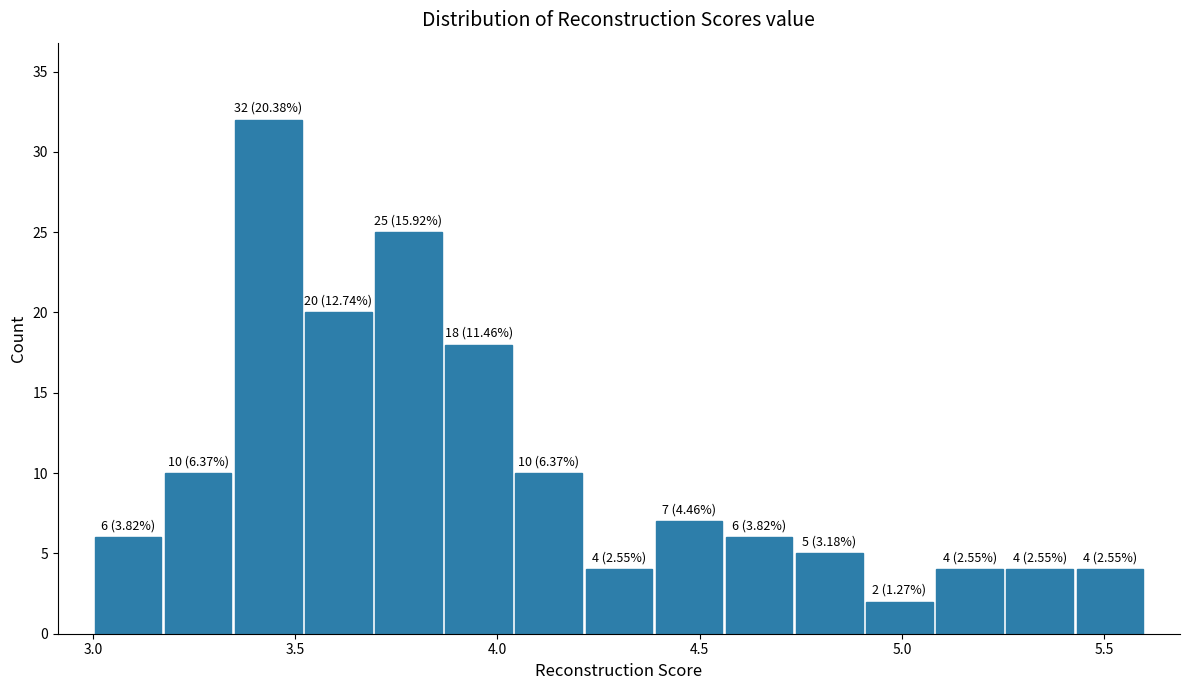

Around what value on the x-axis is the tallest bar? Give the approximate position of its centre, as read against the axis.

3.45